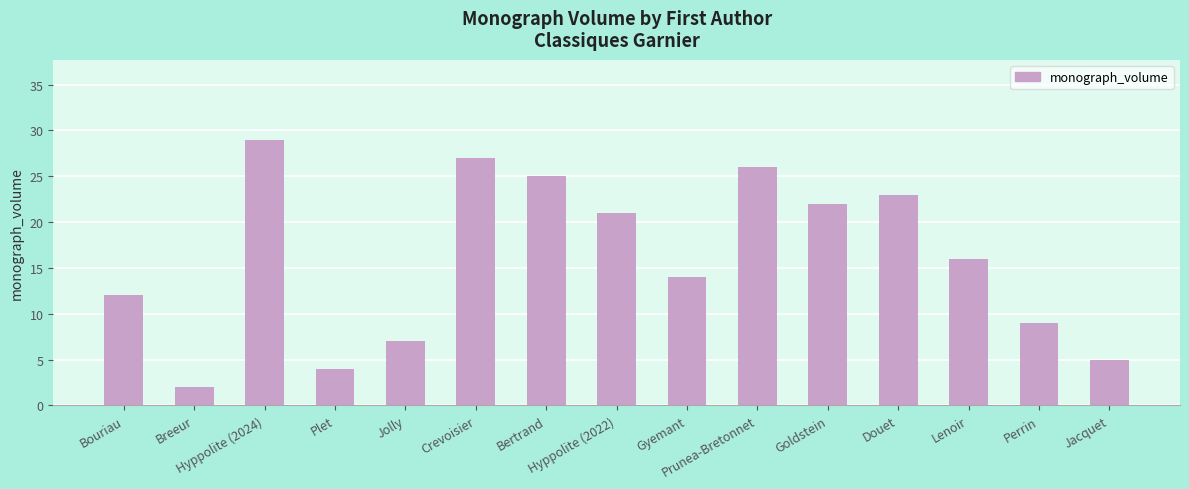

What is the difference between the maximum and minimum values?

27